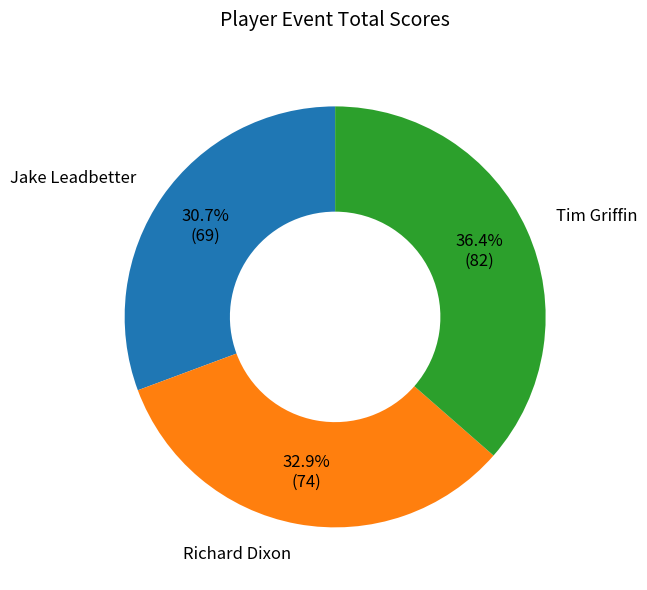

What is the smallest slice in the pie chart?

Jake Leadbetter